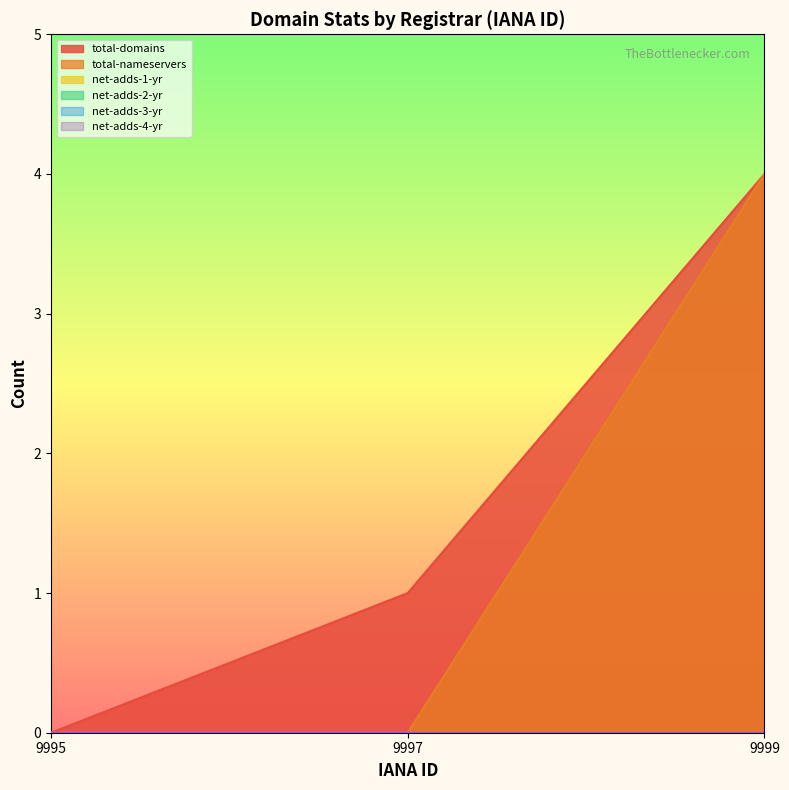

What is the spread (max minus min) of values at 9999?

4